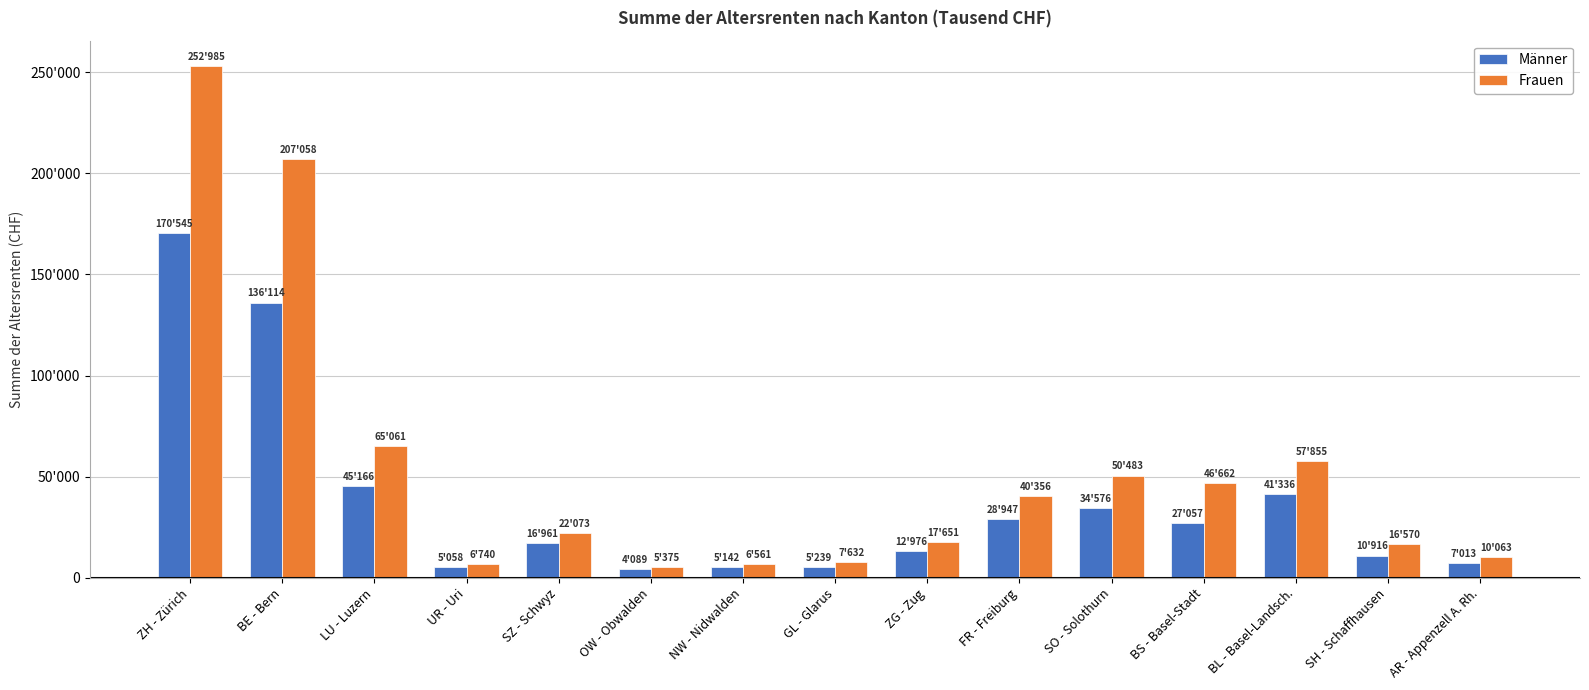

Rank the categories by Männer value from highest to lowest.

ZH - Zürich, BE - Bern, LU - Luzern, BL - Basel-Landsch., SO - Solothurn, FR - Freiburg, BS - Basel-Stadt, SZ - Schwyz, ZG - Zug, SH - Schaffhausen, AR - Appenzell A. Rh., GL - Glarus, NW - Nidwalden, UR - Uri, OW - Obwalden